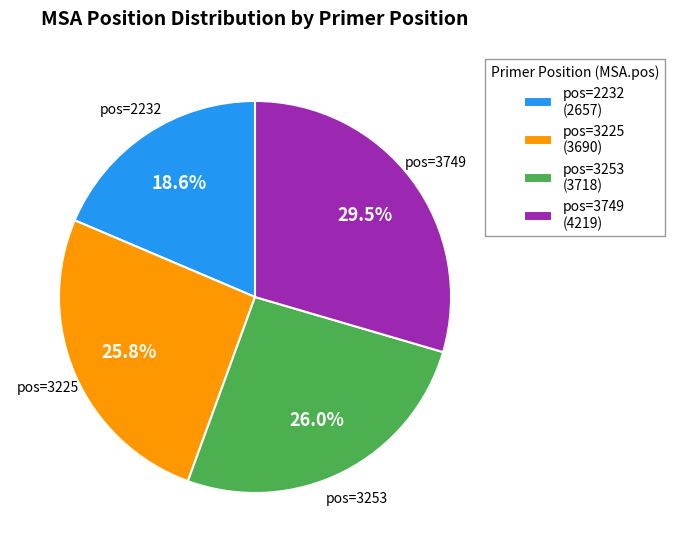

Is there any slice that represents more than half of the pie?

No